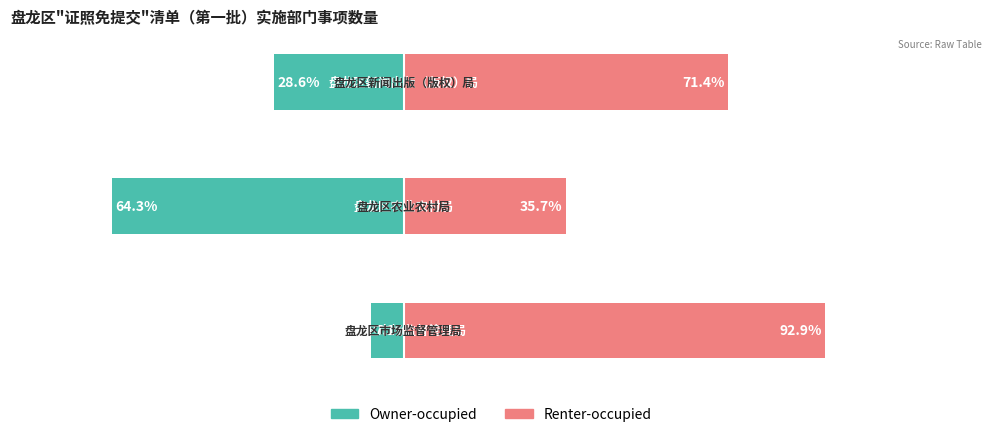

Rank the series by their average value, from lowest to highest.

Owner-occupied, Renter-occupied